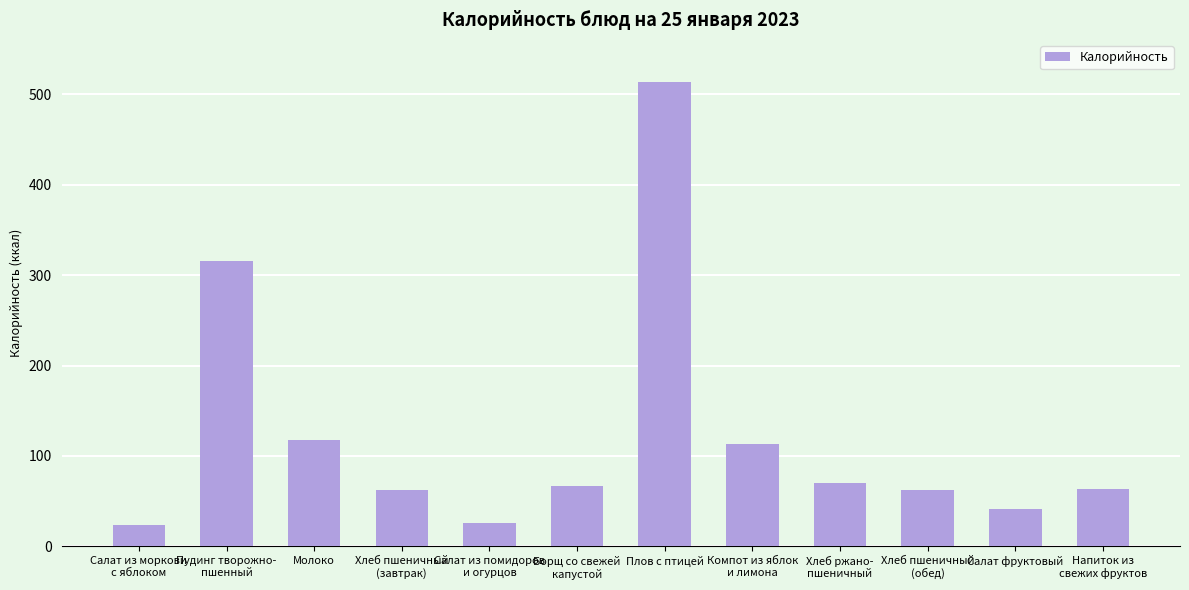

How many bars are there in total?

12